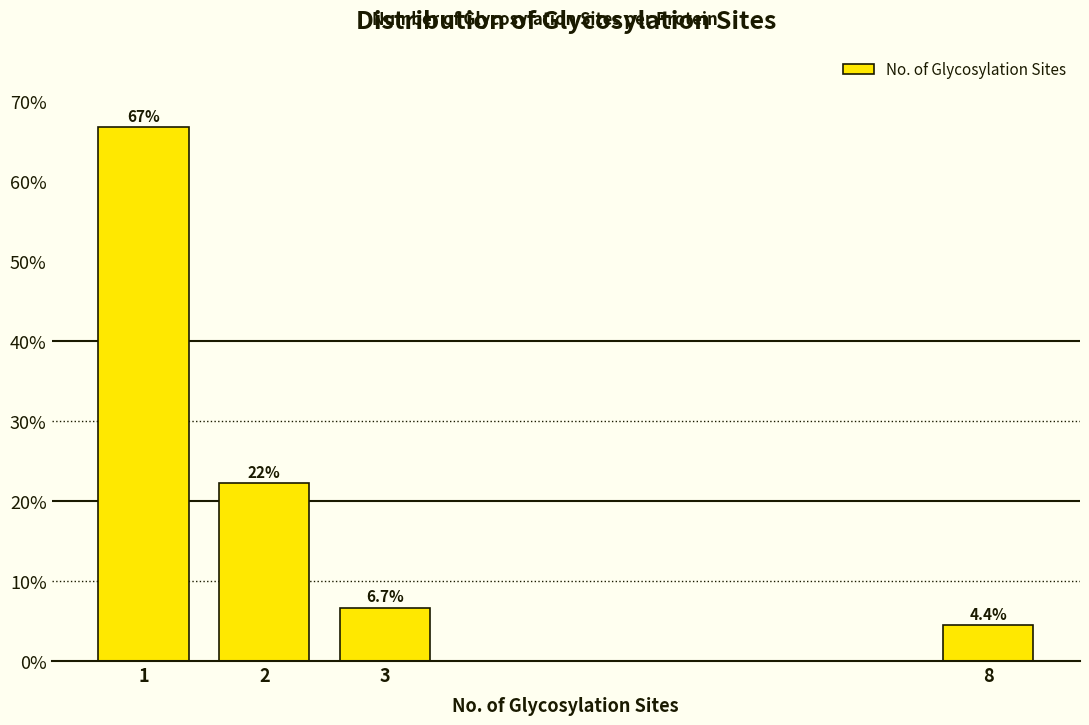

Reading right to left, list all the values displayed in this chart.

8=4.4	3=6.7	2=22.2	1=66.7